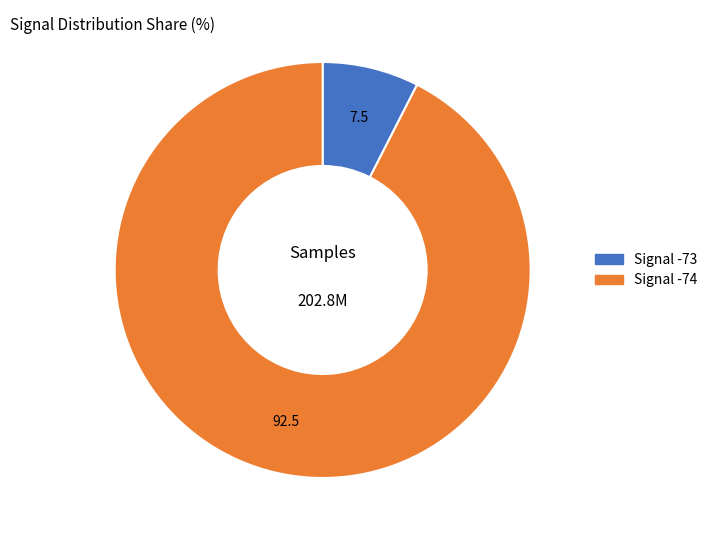

Is the sum of Signal -74 and Signal -73 greater than half?

Yes